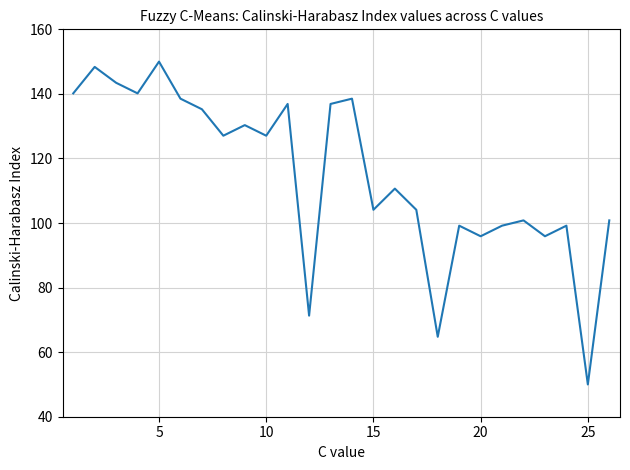

What is the smallest value displayed?

50.0